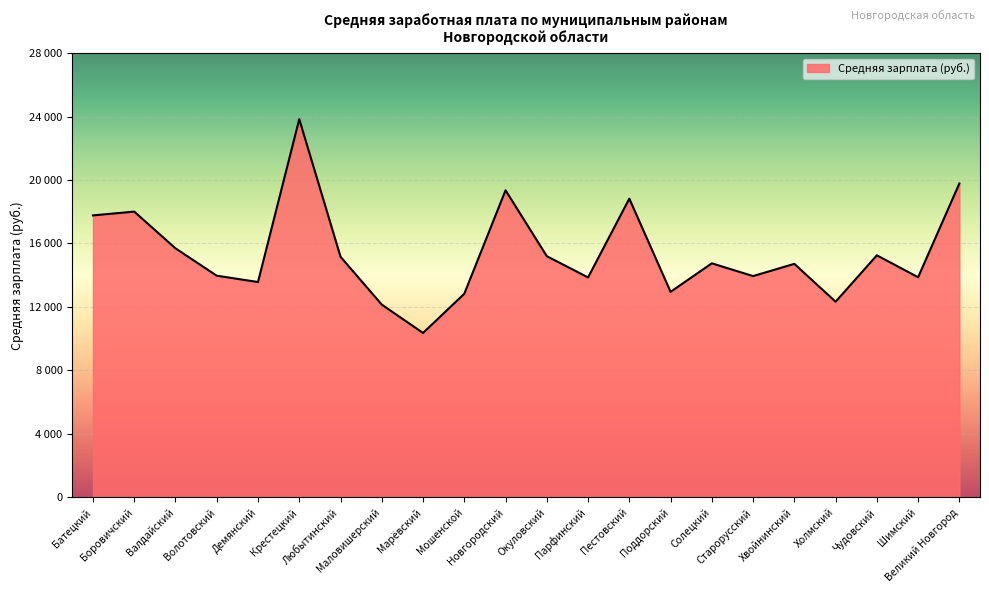

Does the chart display data point markers on the line(s)?

No